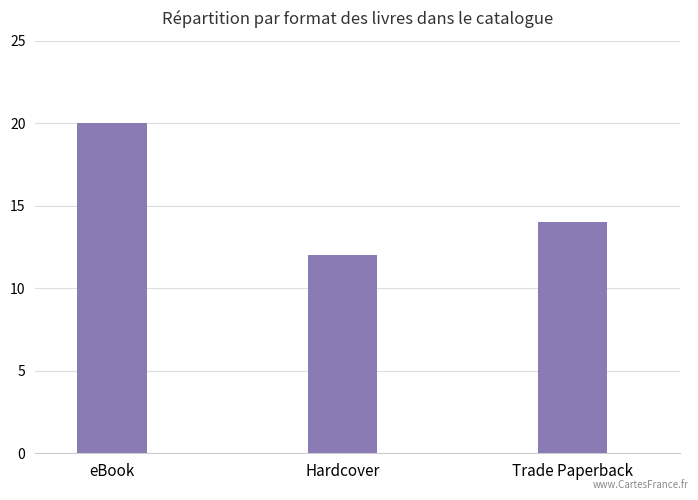

Which label corresponds to the smallest value in the chart?

Hardcover